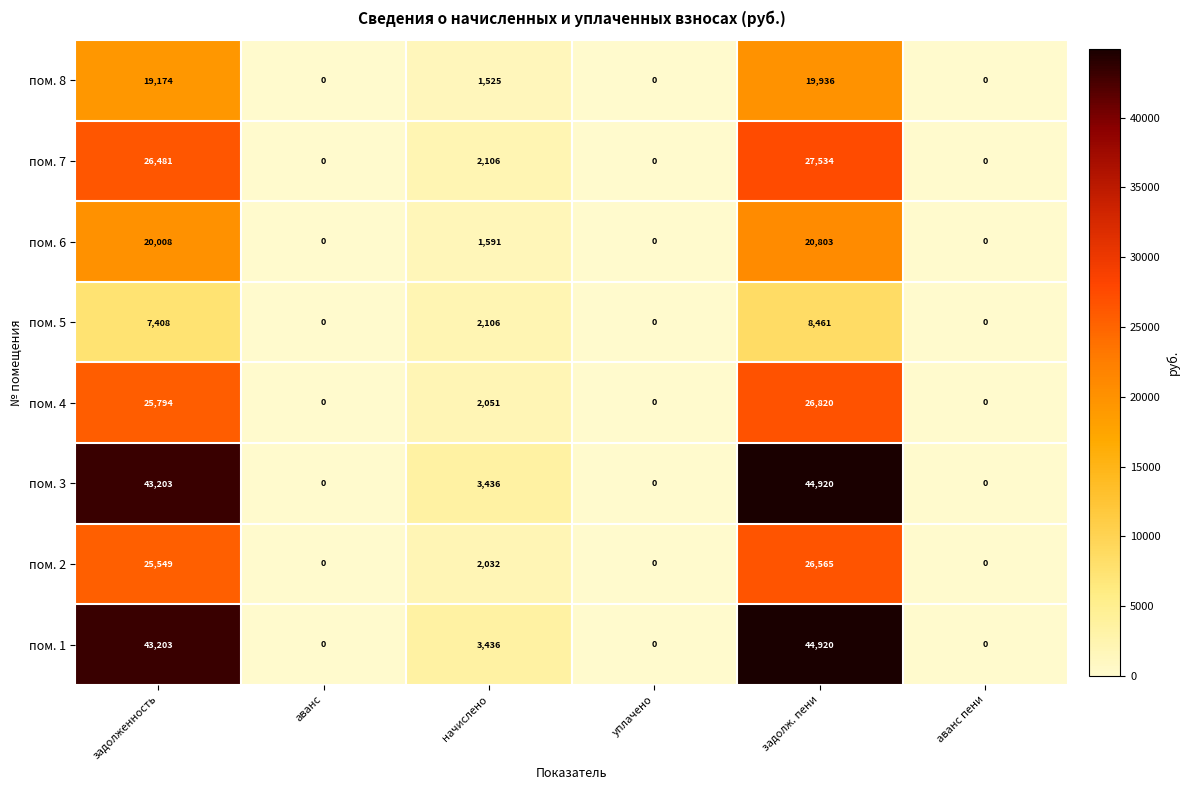

Which category has the highest value across all series?

задолж. пени